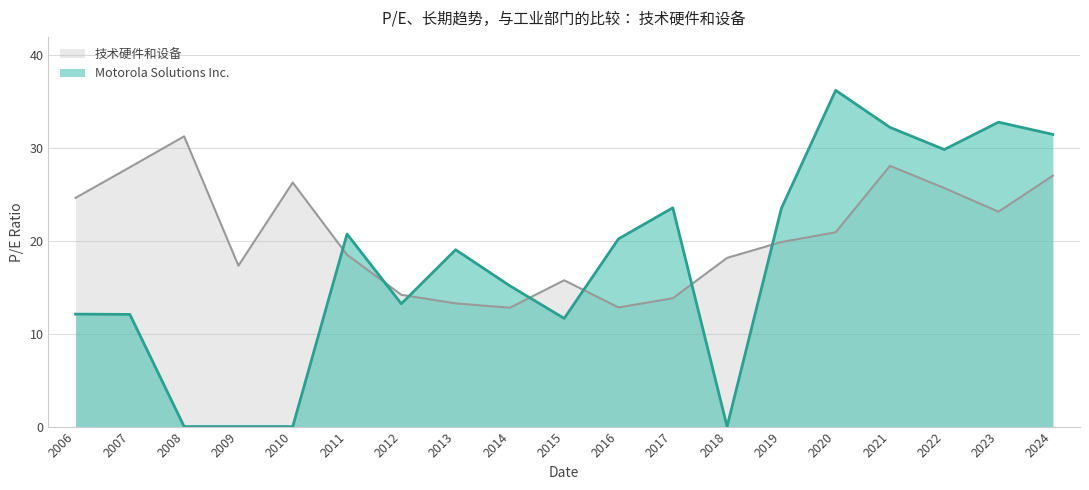

Reading left to right, what are all the values shown in this chart?

Motorola Solutions Inc.: 2006=12.1	2007=12.1	2008=0.0	2009=0.0	2010=0.0	2011=20.8	2012=13.2	2013=19.1	2014=15.2	2015=11.7	2016=20.2	2017=23.6	2018=0.0	2019=23.5	2020=36.2	2021=32.2	2022=29.9	2023=32.8	2024=31.5
技术硬件和设备: 2006=24.6	2007=27.9	2008=31.3	2009=17.3	2010=26.3	2011=18.5	2012=14.2	2013=13.3	2014=12.8	2015=15.8	2016=12.8	2017=13.8	2018=18.2	2019=19.9	2020=20.9	2021=28.1	2022=25.7	2023=23.2	2024=27.0